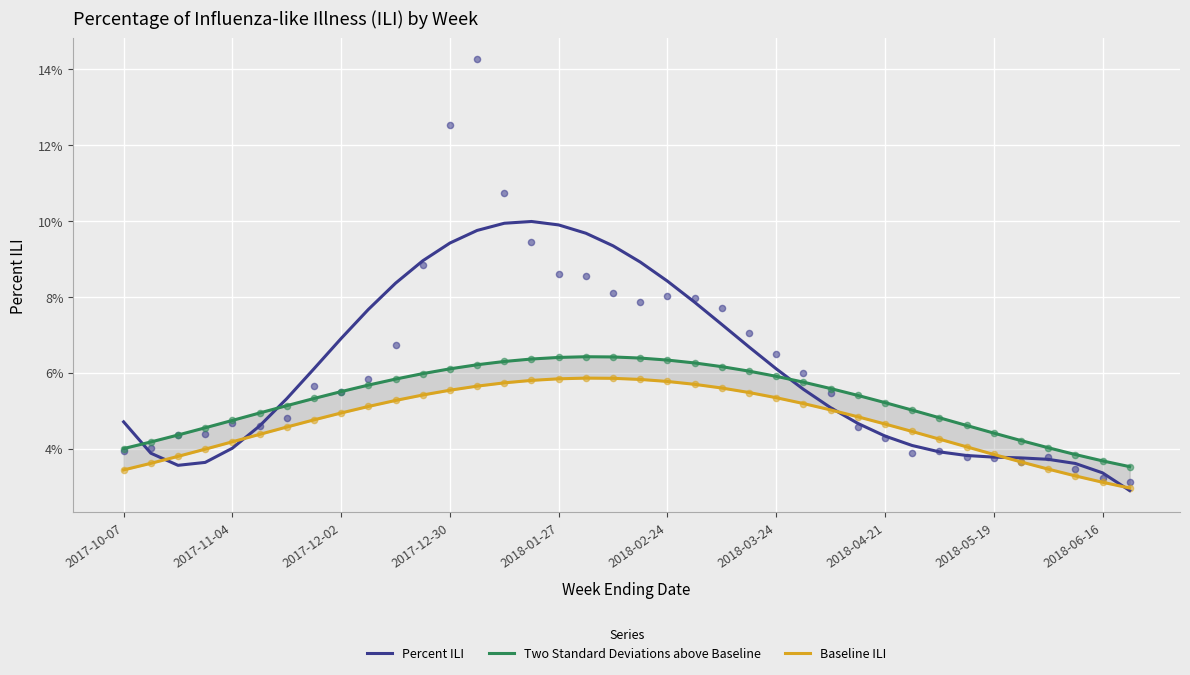

Which series has the widest spread of Y values?

Percent ILI